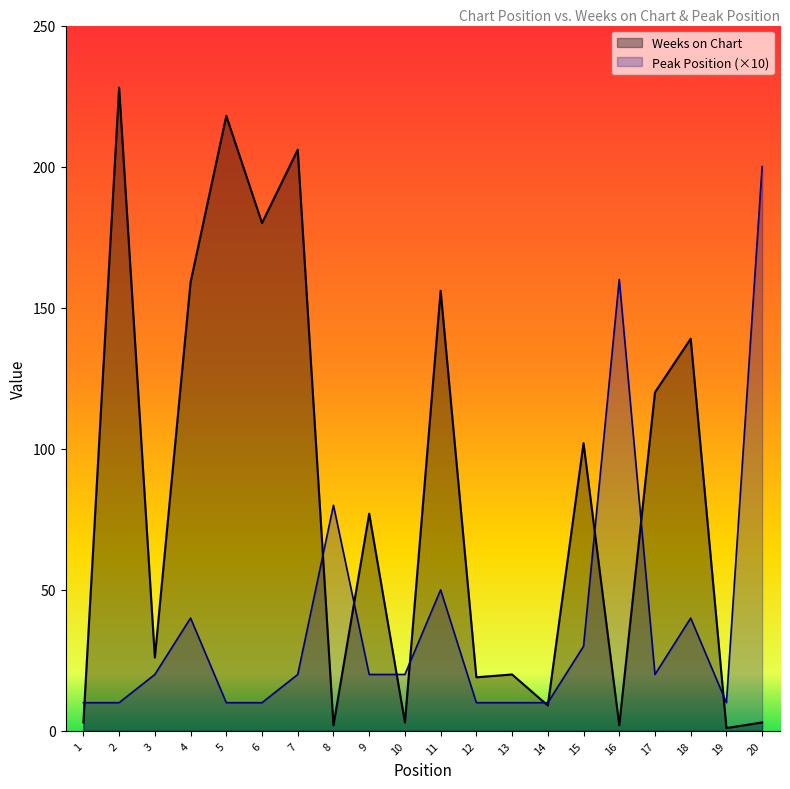

True or false: Peak Position and Weeks on Chart cross at least once.

True